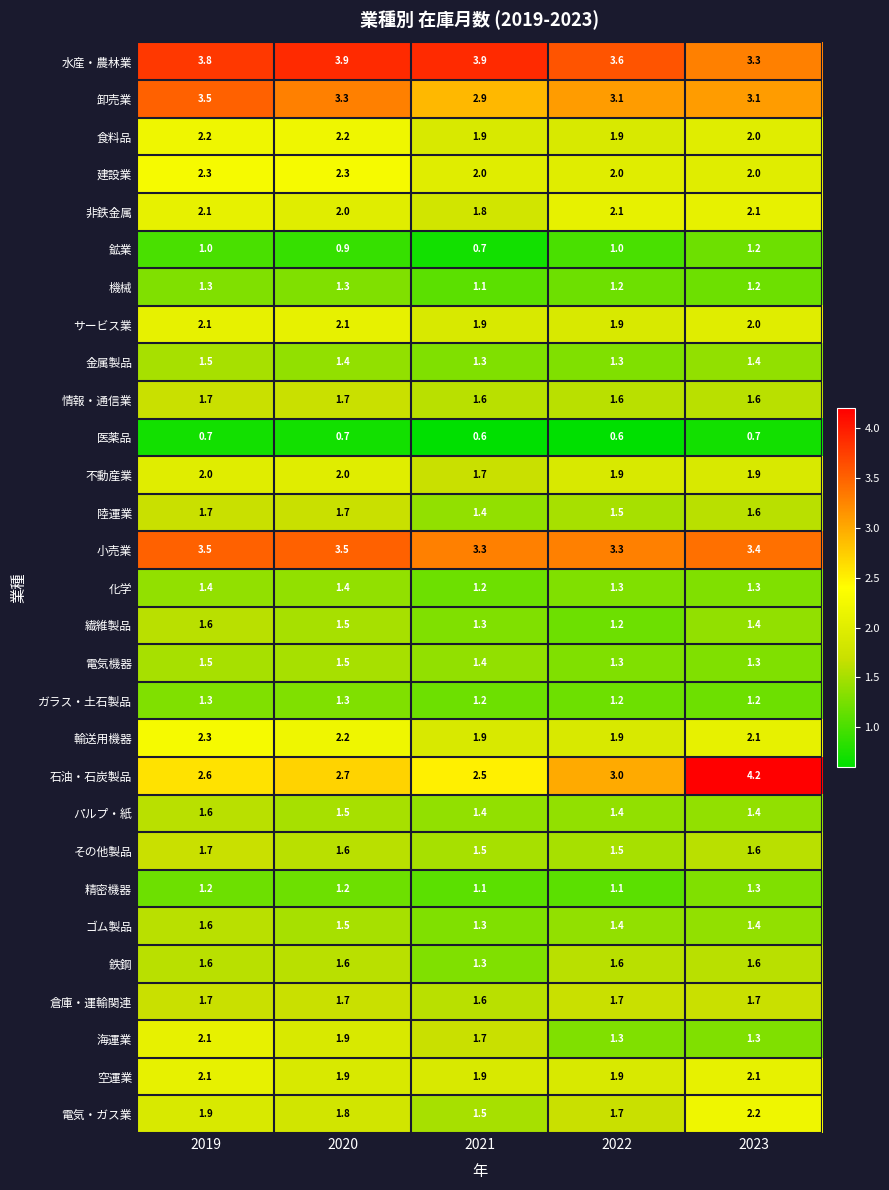

What is the spread (max minus min) of values at 2022?

3.0